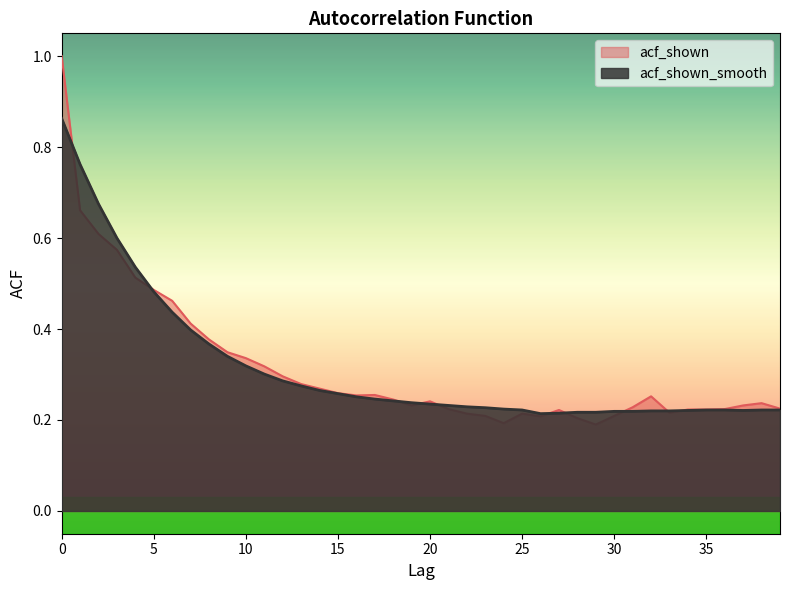

How many interior local valleys does the acf_shown_smooth series have?

2